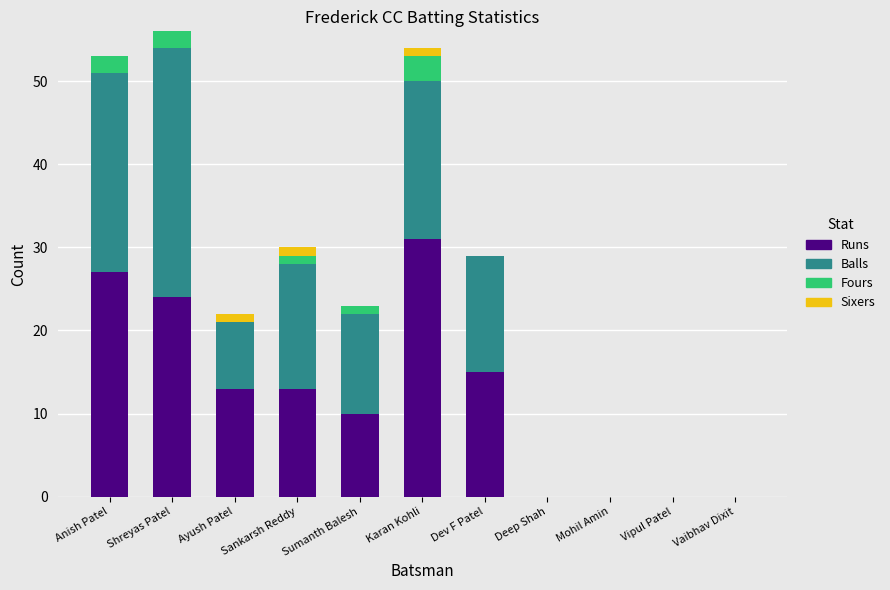

What is the maximum value for Runs?

31